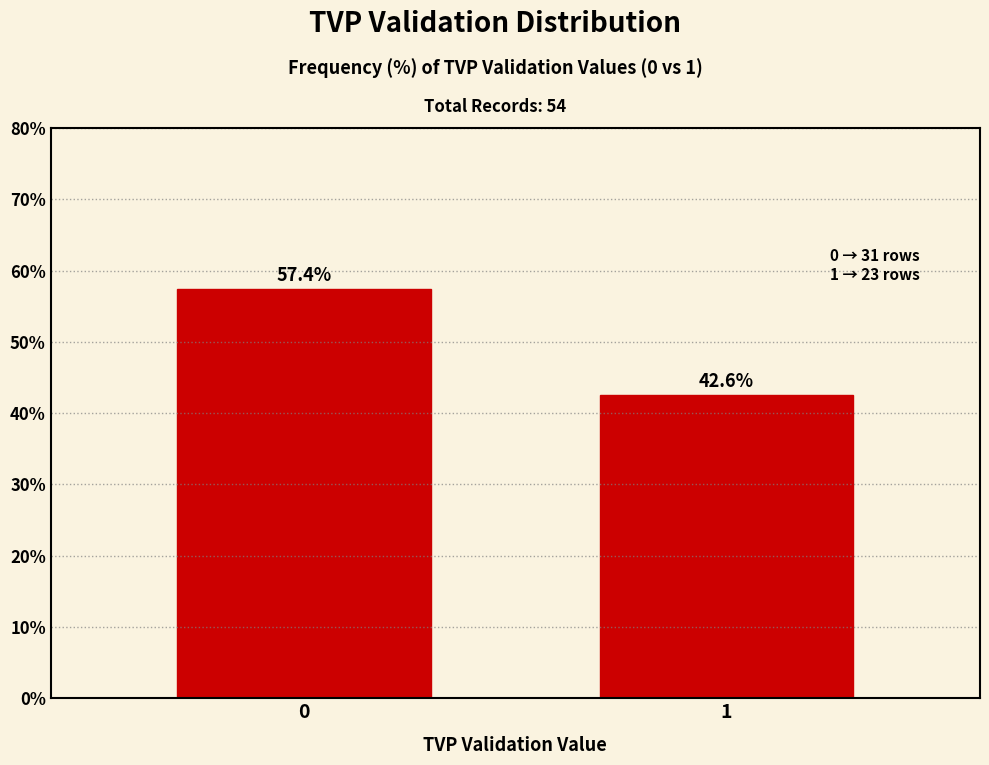

Reading left to right, list all the values displayed in this chart.

0=57.4	1=42.6